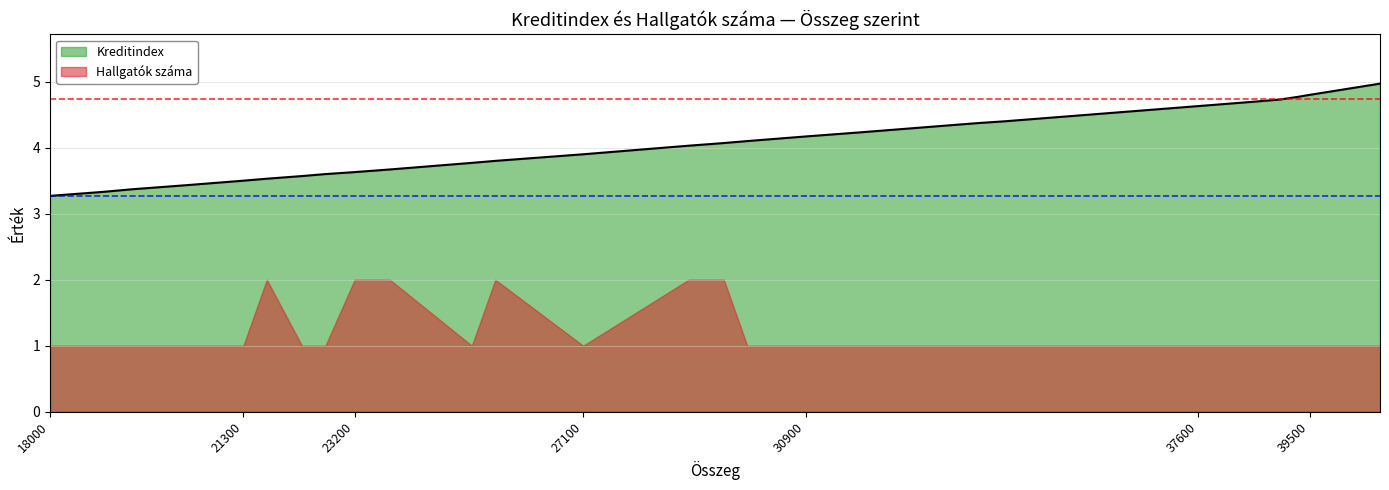

What is the value of the 16th point from the left?

4.1